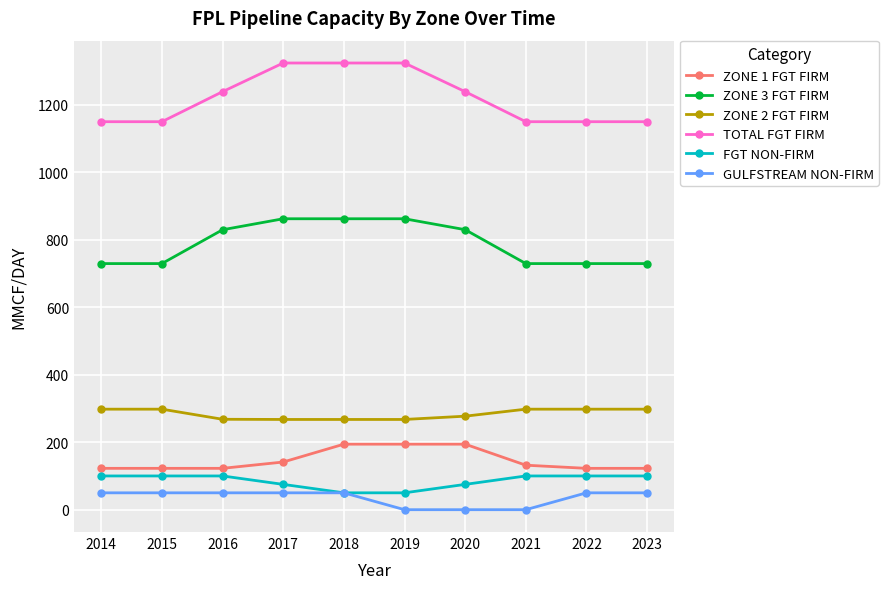

At how many categories does at least one series exceed 645?

10